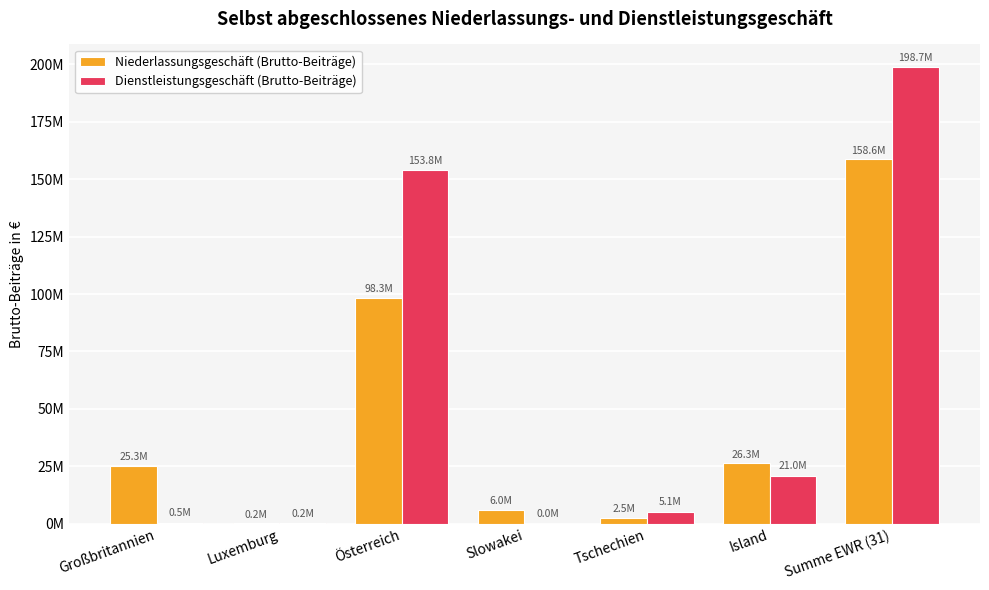

Are the bars horizontal?

No